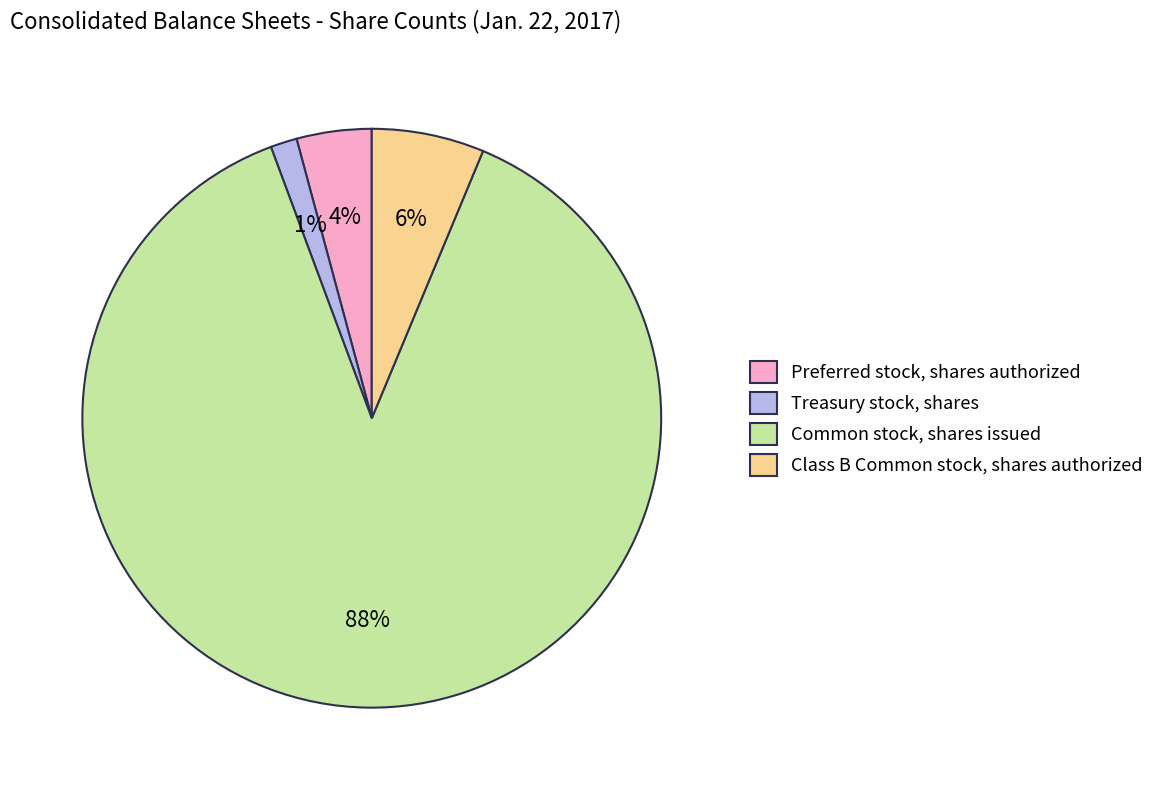

What is the ratio of the value at Class B Common stock, shares authorized to the value at Preferred stock, shares authorized?

1.5